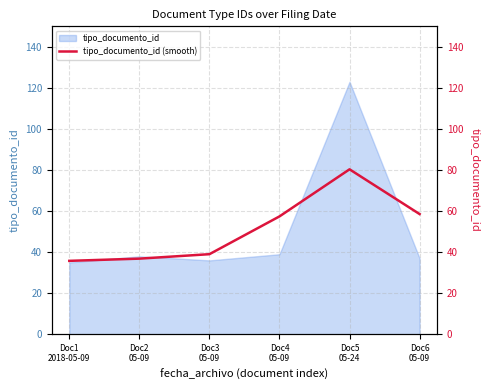

Reading left to right, extract all data points from this chart.

Doc1
2018-05-09=35.8	Doc2
05-09=36.9	Doc3
05-09=39.0	Doc4
05-09=57.4	Doc5
05-24=80.4	Doc6
05-09=58.6